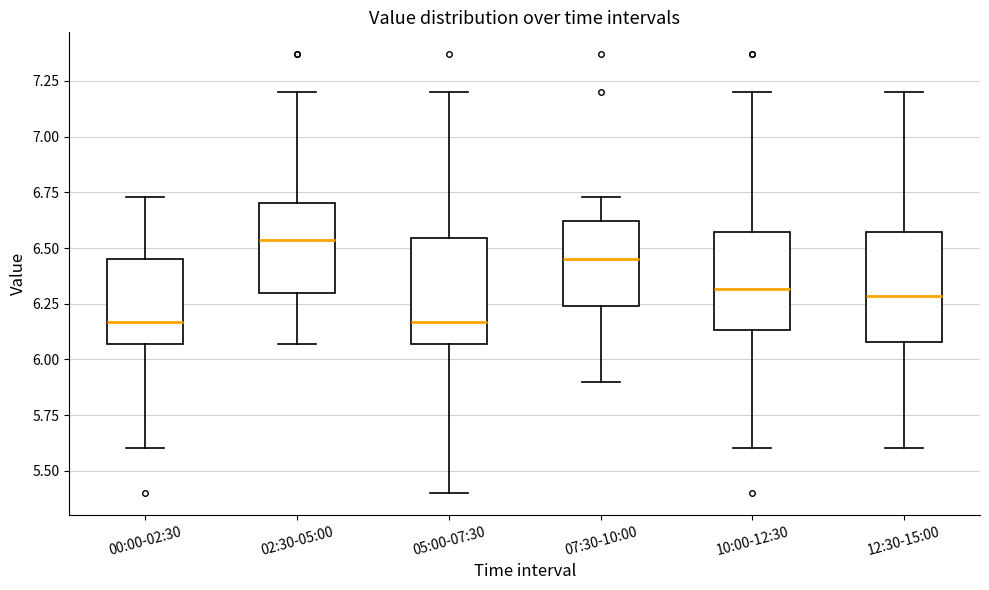

Reading left to right, transcribe this box plot: for each box, give where its median line is, the range the box spans, and where its two whiskers end, as read against the y-axis. The values are not printed on the chart, so give them approximately, as read against the axis.

00:00-02:30: median 6.15, box 6.05 to 6.45, whiskers 5.60 to 6.75
02:30-05:00: median 6.55, box 6.30 to 6.70, whiskers 6.05 to 7.20
05:00-07:30: median 6.15, box 6.05 to 6.55, whiskers 5.40 to 7.20
07:30-10:00: median 6.45, box 6.25 to 6.60, whiskers 5.90 to 6.75
10:00-12:30: median 6.30, box 6.15 to 6.55, whiskers 5.60 to 7.20
12:30-15:00: median 6.30, box 6.10 to 6.55, whiskers 5.60 to 7.20